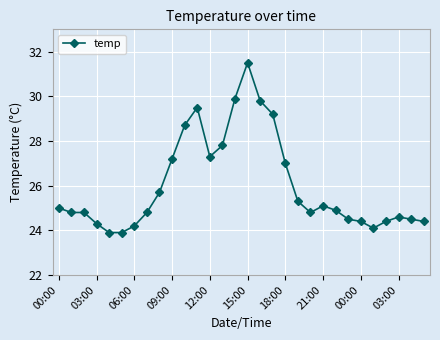

What is the minimum value shown in the chart?

23.9